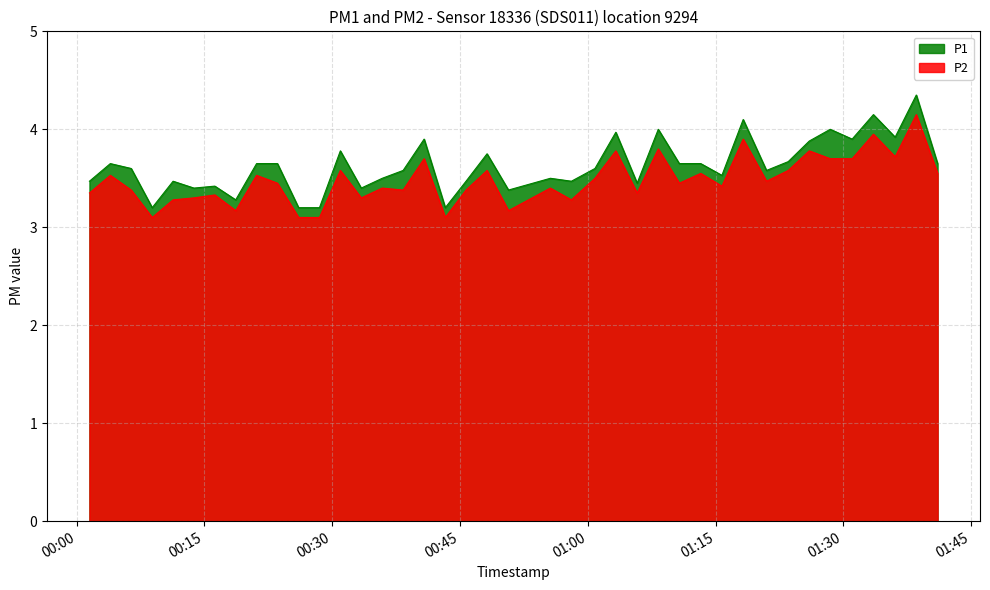

At 2022-08-14T01:41:04, list the series in order from smallest to largest.

P2, P1